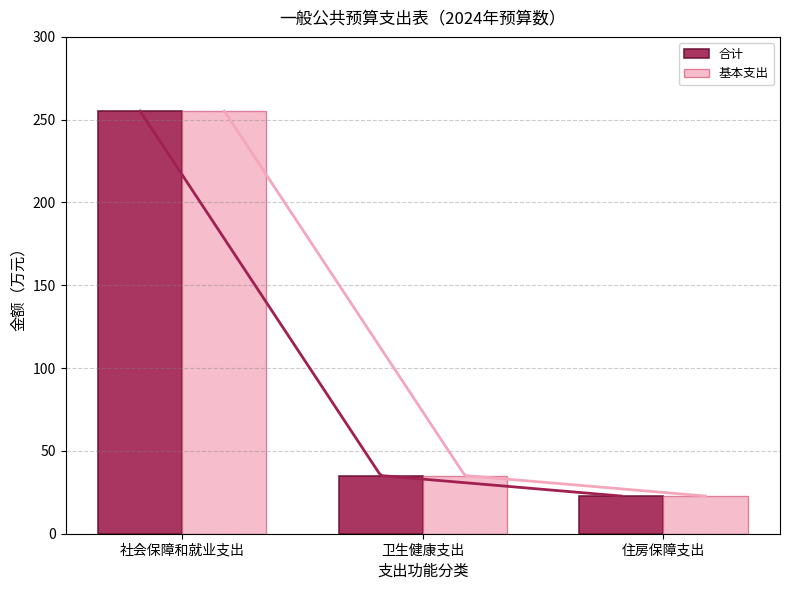

Reading left to right, extract all data points from this chart.

合计: 255.2	35.1	22.8
基本支出: 255.2	35.1	22.8